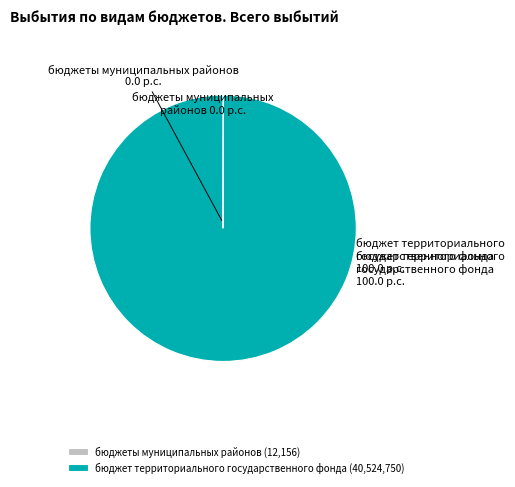

Is there a majority slice in this chart?

Yes